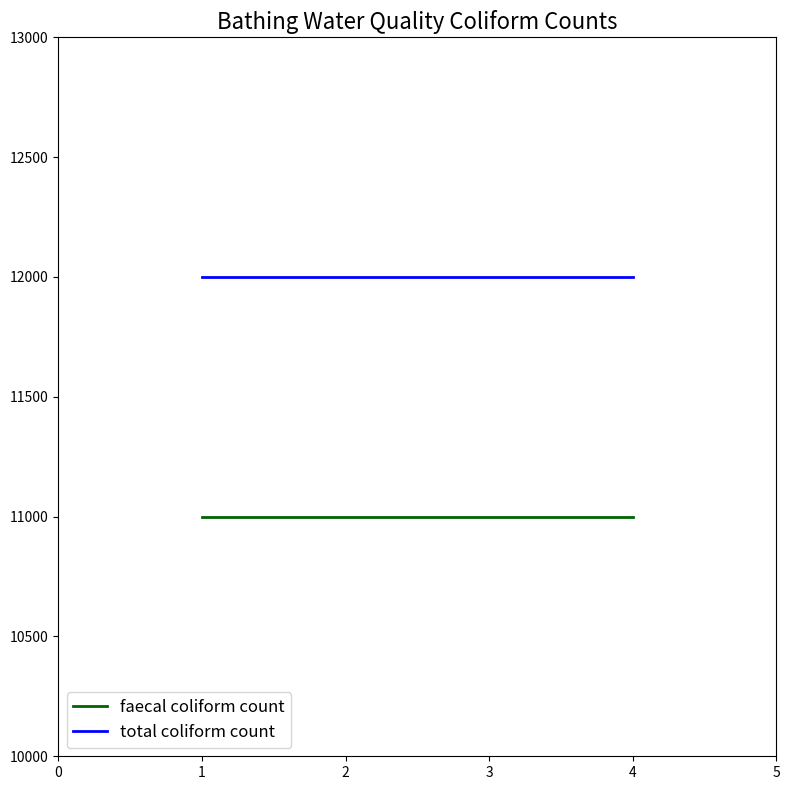

Rank the series at 3 from lowest to highest value.

faecal coliform count, total coliform count